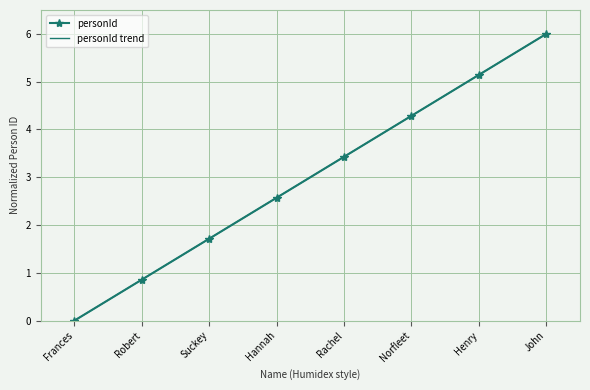

What are all the series names shown in the legend?

personId, personId trend